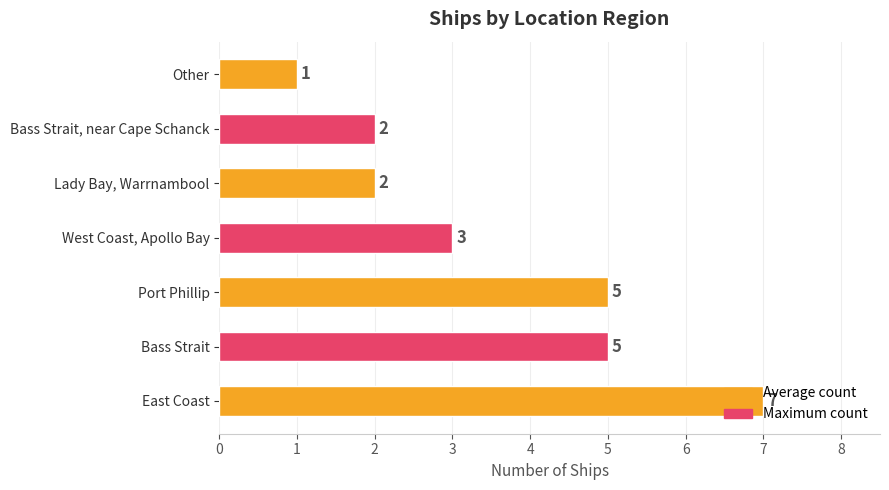

Count the values in the range 2 to 5.

5